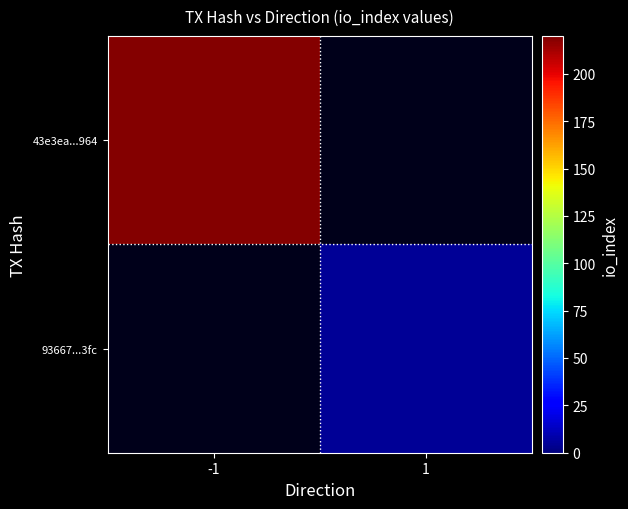

The value of 43e3ea...964 at -1 is 346.5. True or false?

False